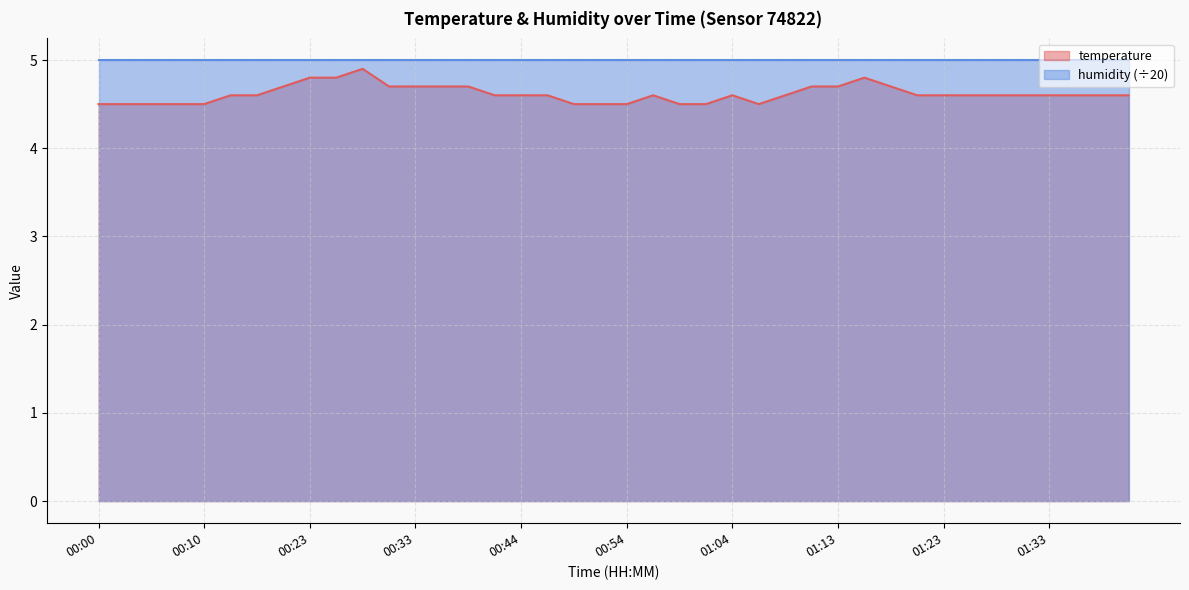

Does the chart display data point markers on the line(s)?

No